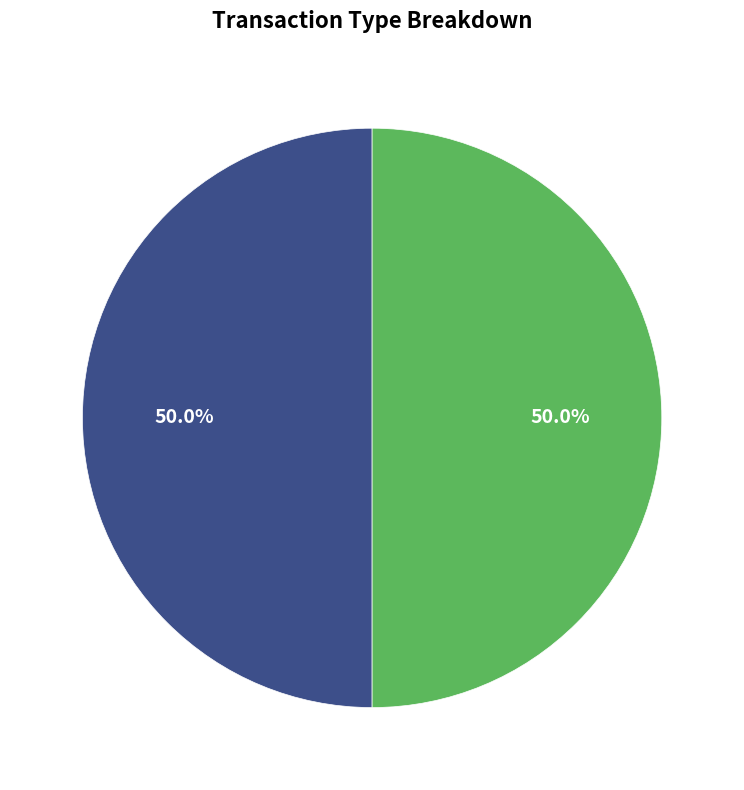

How many slices are in this pie chart?

2